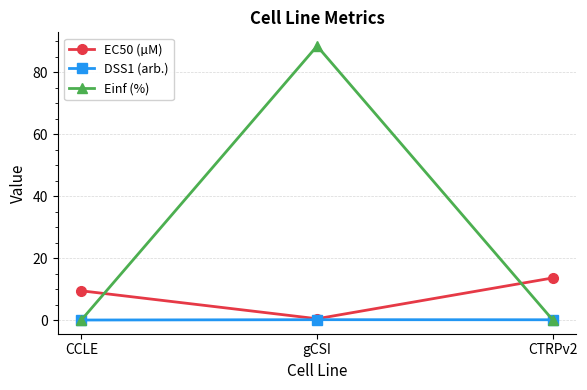

What is the label of the 2nd point from the left?

gCSI